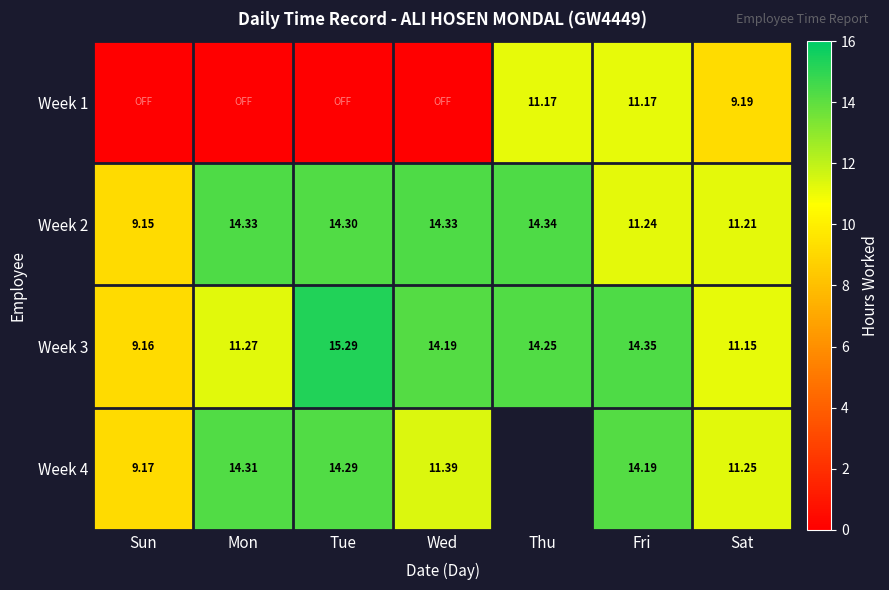

Between Sun and Thu, which is larger?

Thu